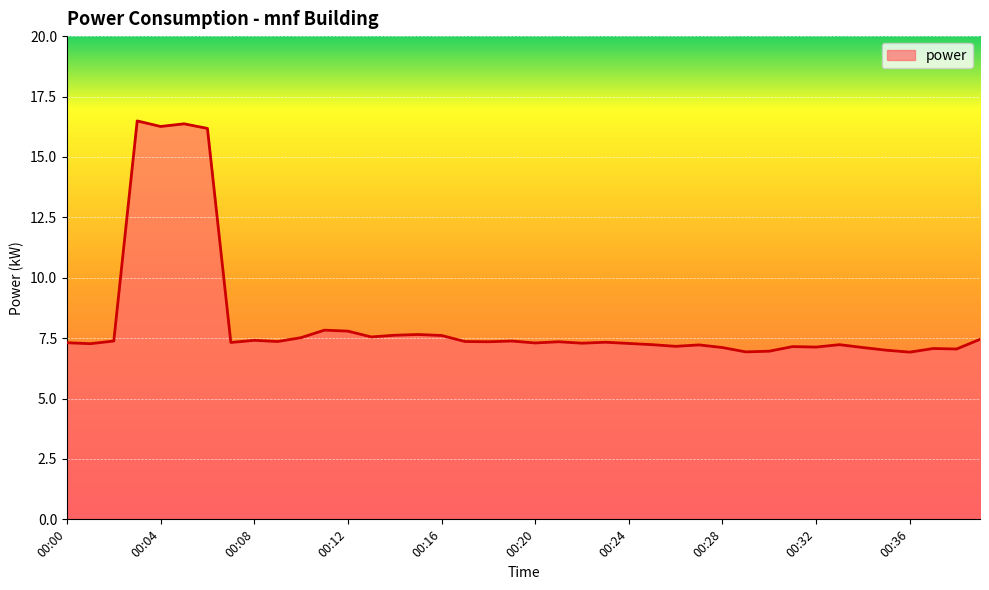

What is the minimum value shown in the chart?

6.9